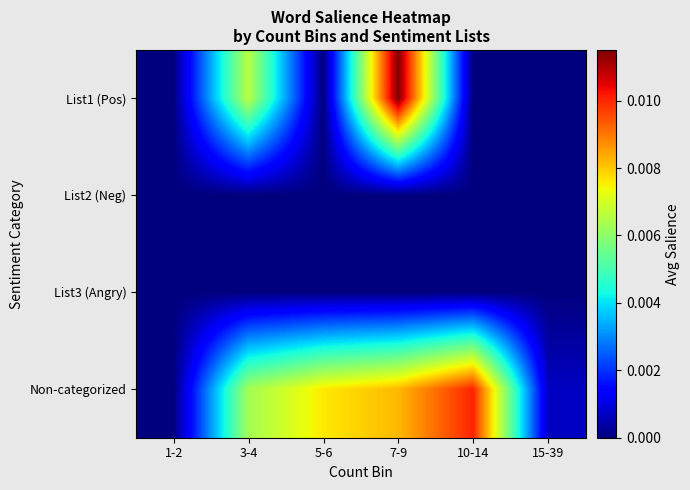

Rank the series by their maximum value, from lowest to highest.

List2 (Neg), List3 (Angry), Non-categorized, List1 (Pos)